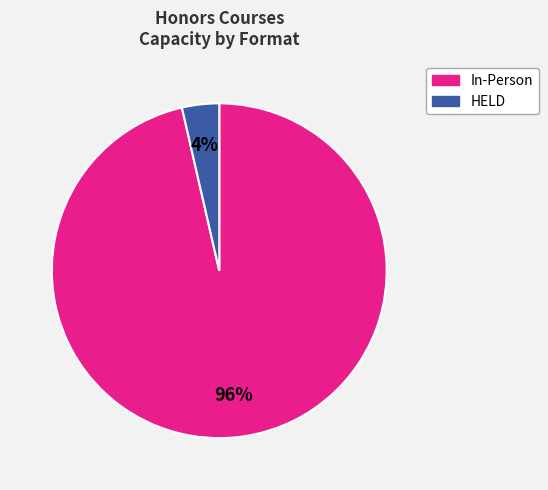

Does any single category account for the majority?

Yes